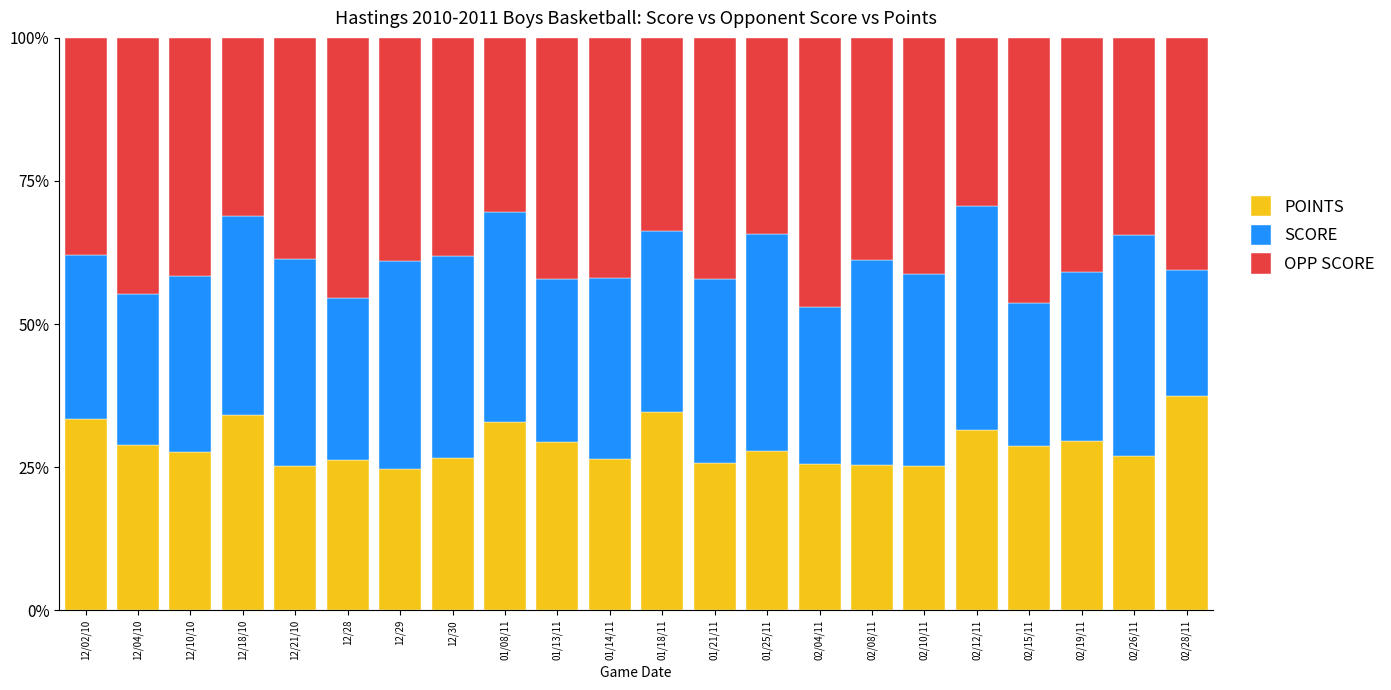

What is the value of the POINTS bar at the 21st from the left?

27.0